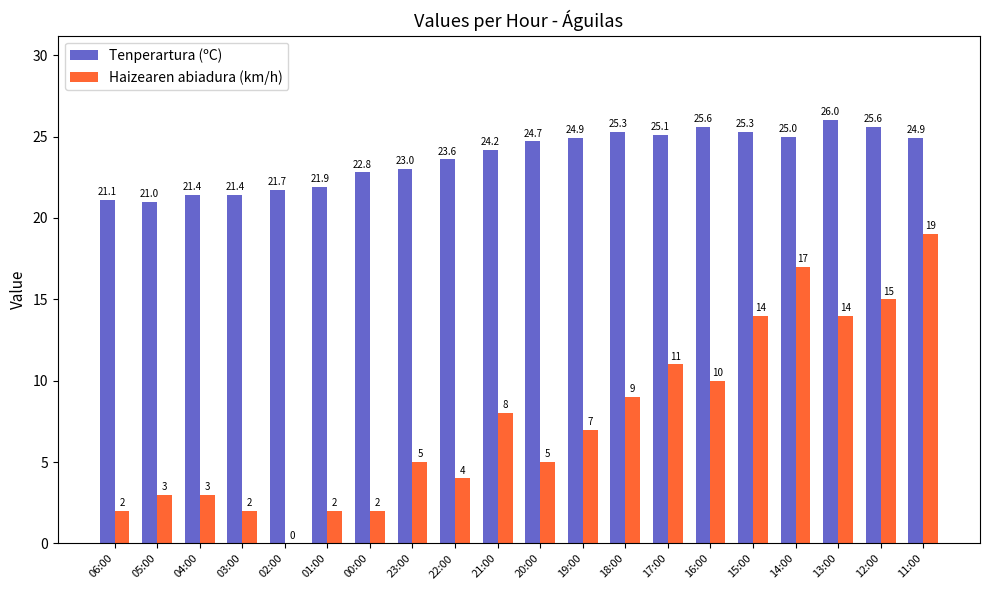

At which label is Haizearen abiadura (km/h) closest to 9?

18:00